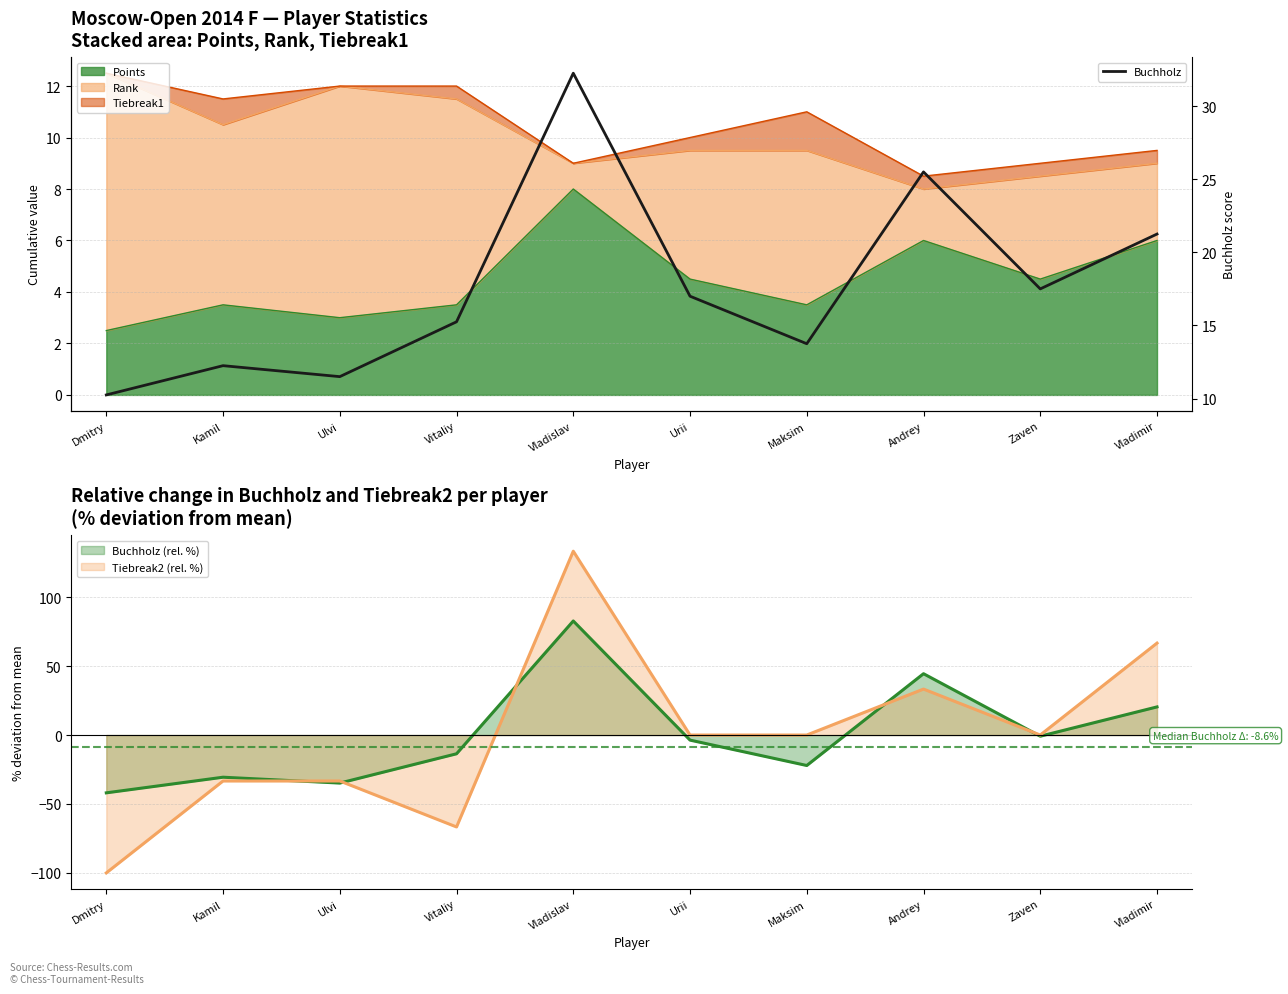

True or false: the data shows 5.8 at Vitaliy.

False